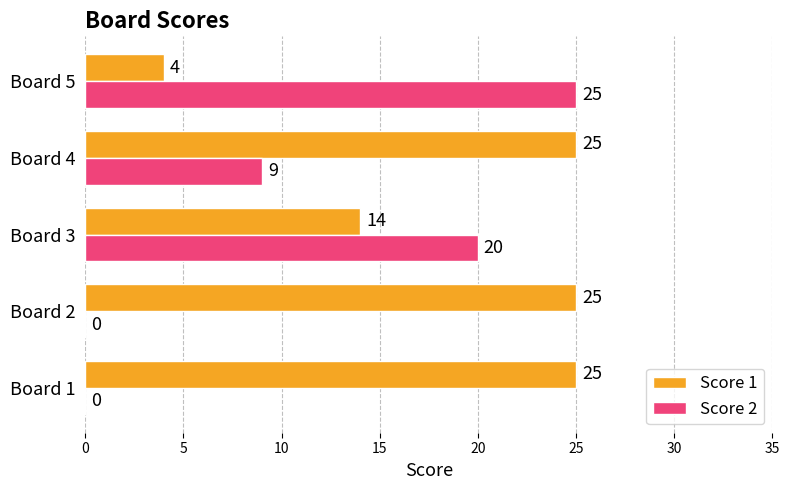

What is the greatest value displayed?

25